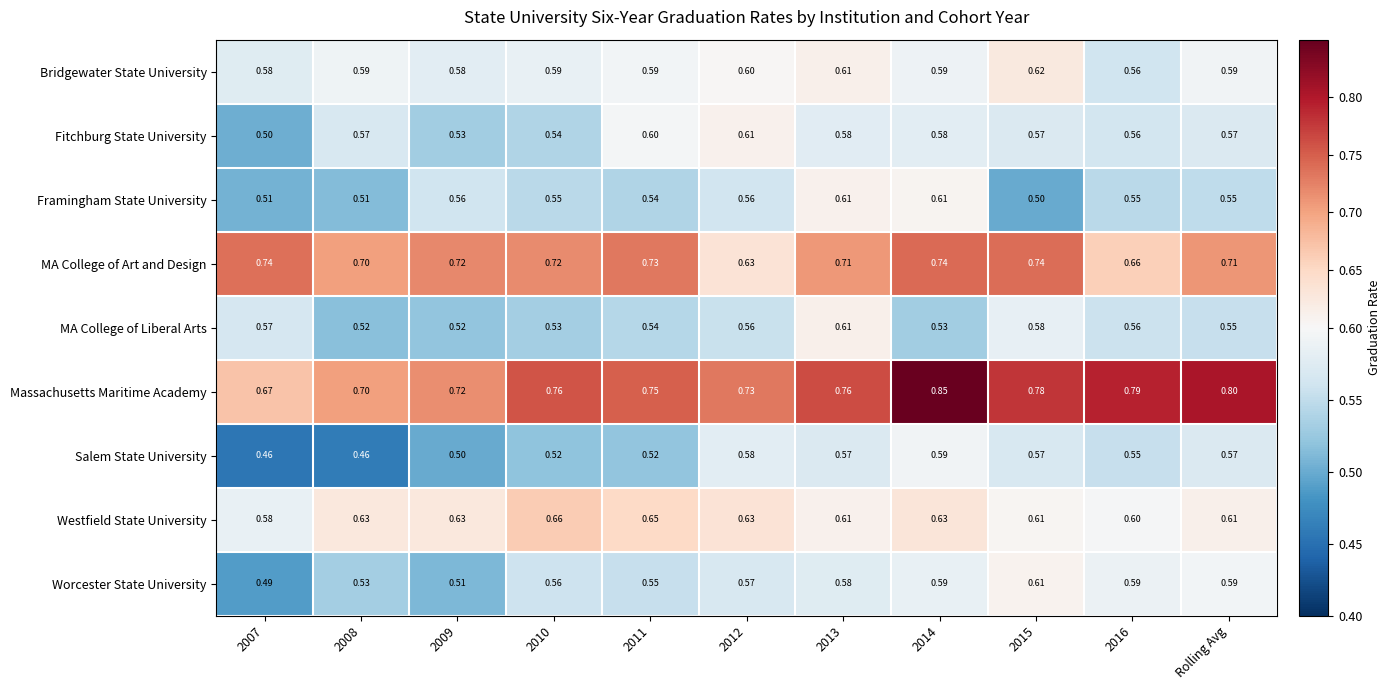

Which series has the largest total across all categories?

Massachusetts Maritime Academy